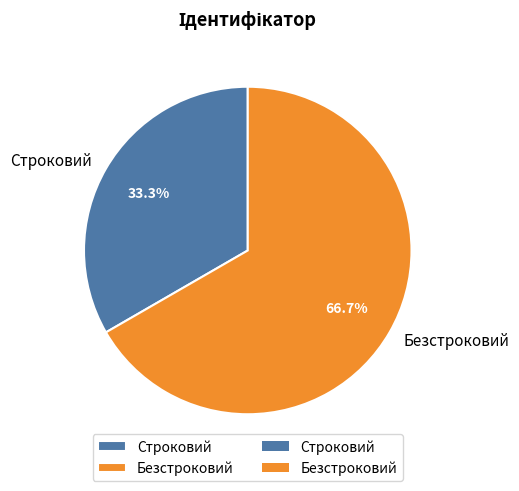

What is the smallest slice in the pie chart?

Строковий